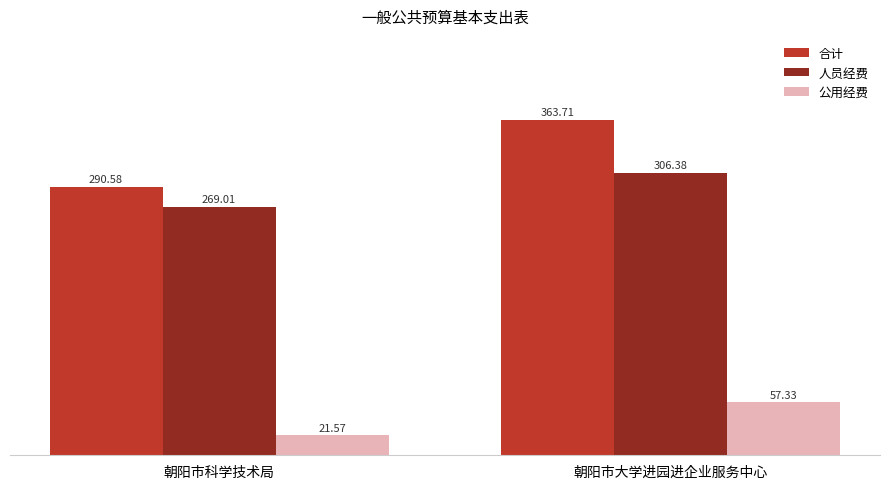

Reading left to right, transcribe all the data shown in this chart.

合计: 290.6	363.7
人员经费: 269.0	306.4
公用经费: 21.6	57.3